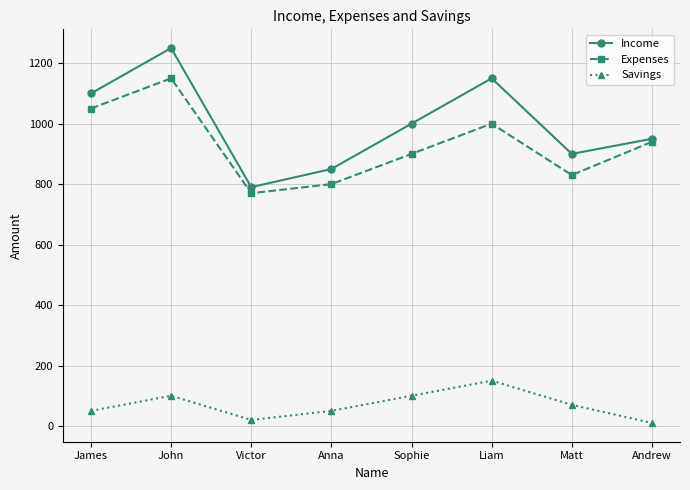

List the series in order of their peak value, lowest first.

Savings, Expenses, Income